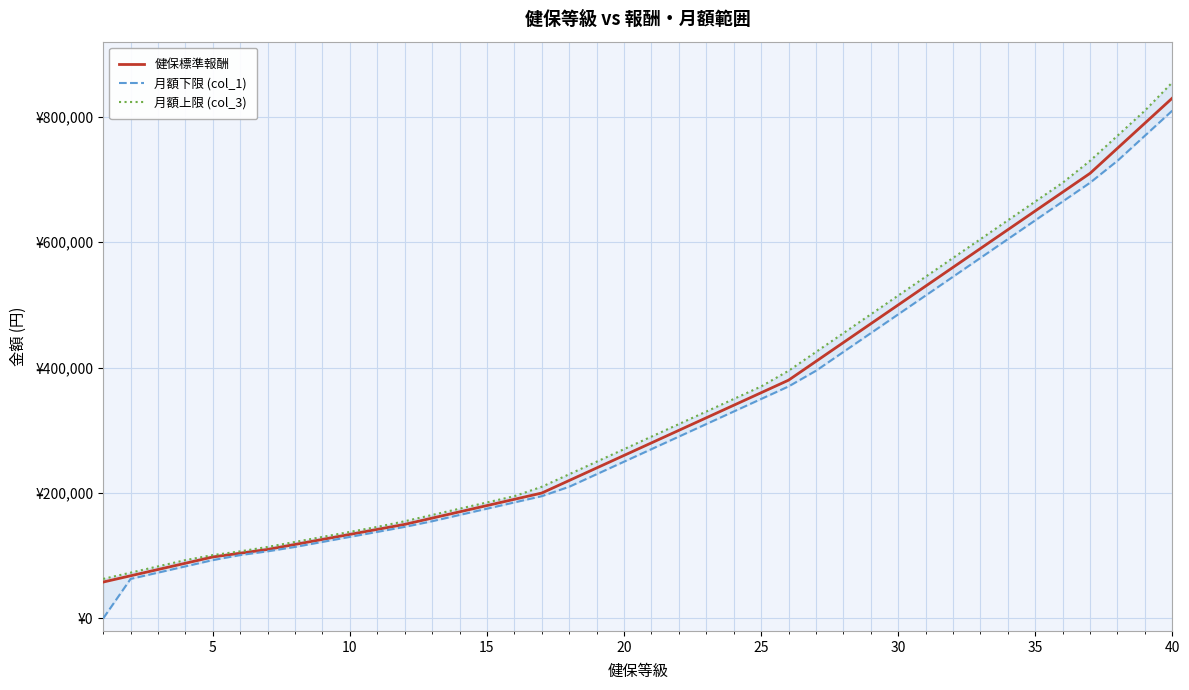

True or false: 月額下限 (col_1) and 健保標準報酬 cross at least once.

False